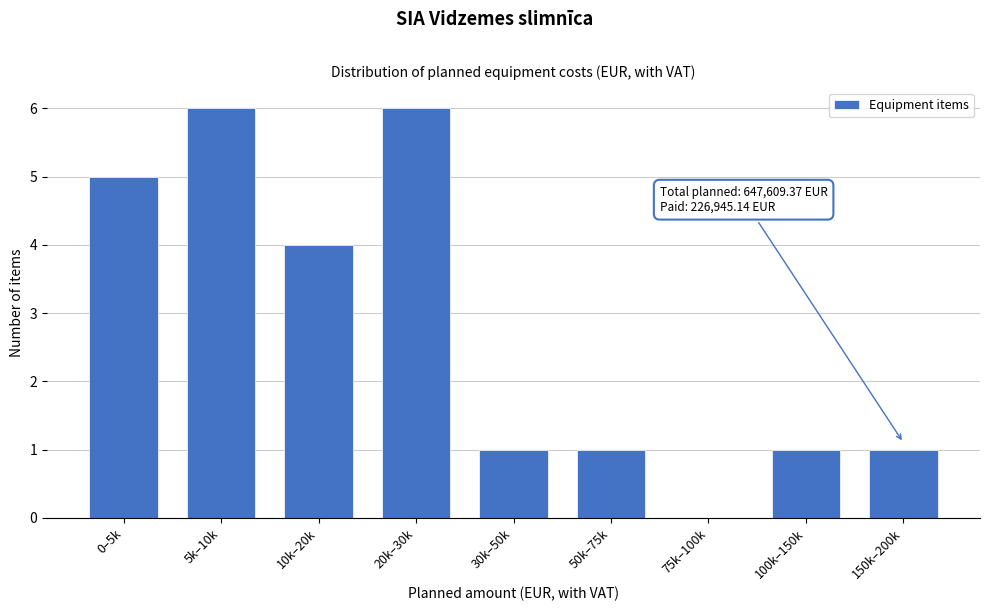

Reading left to right, transcribe all the data shown in this chart.

0–5k=5	5k–10k=6	10k–20k=4	20k–30k=6	30k–50k=1	50k–75k=1	75k–100k=0	100k–150k=1	150k–200k=1